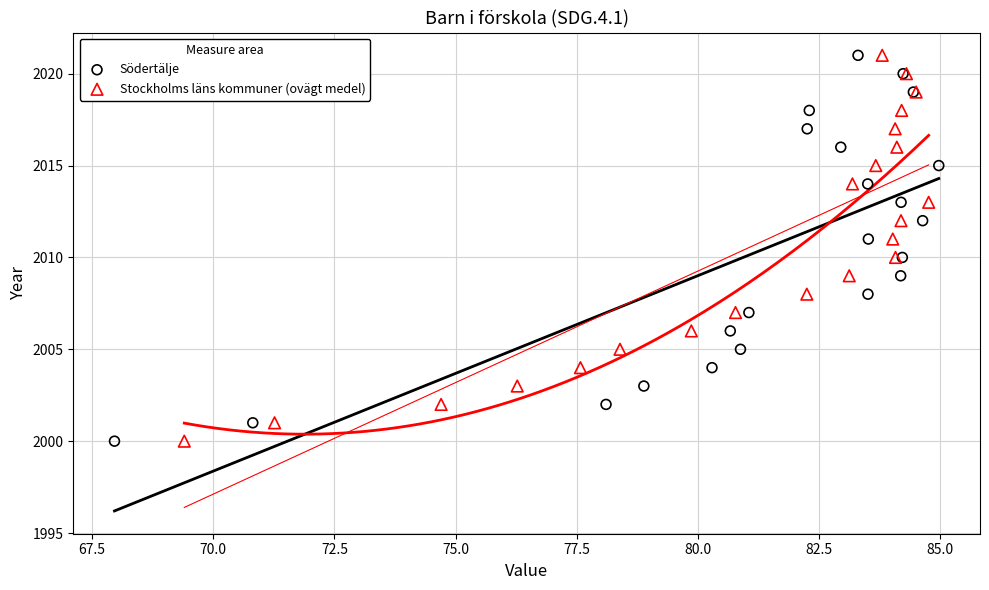

What are all the series names shown in the legend?

Södertälje, Stockholms läns kommuner (ovägt medel)